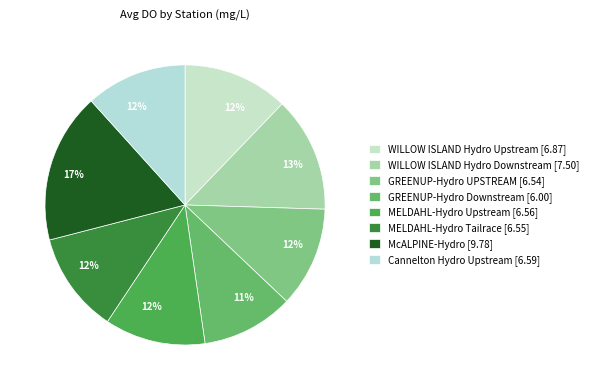

To the nearest percent, what percentage of the pie is MELDAHL-Hydro Tailrace?

12%